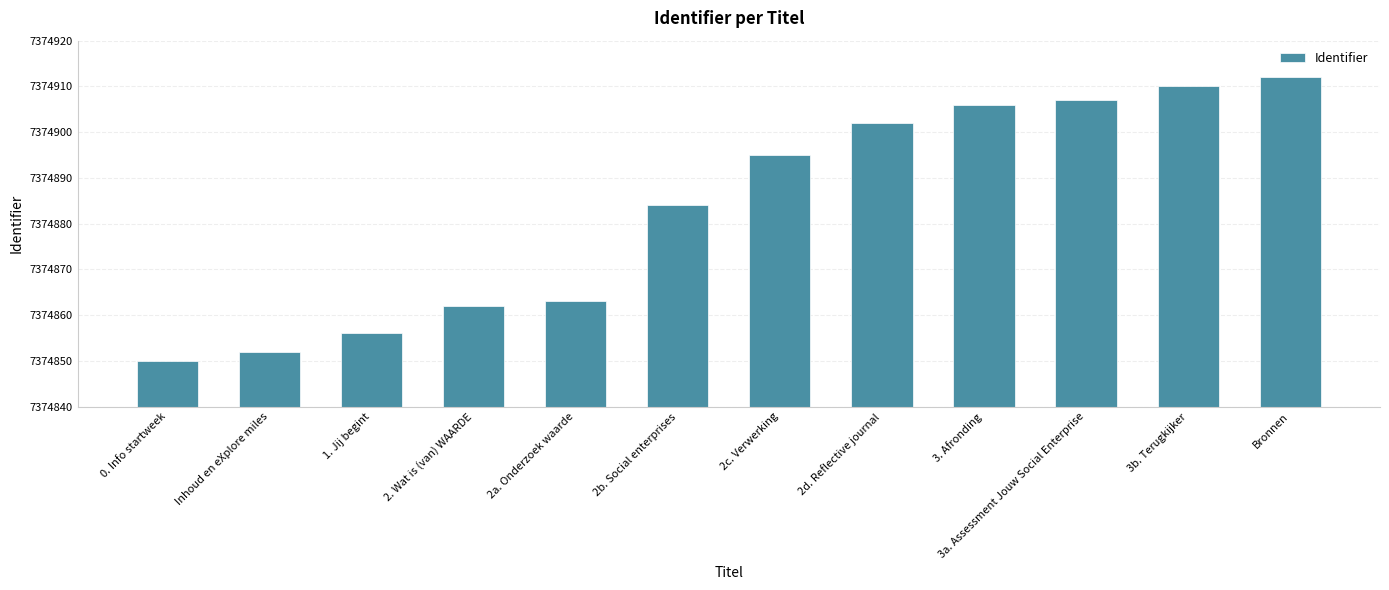

Reading left to right, what are all the values shown in this chart?

0. Info startweek=7374850	Inhoud en eXplore miles=7374852	1. Jij begint=7374856	2. Wat is (van) WAARDE=7374862	2a. Onderzoek waarde=7374863	2b. Social enterprises=7374884	2c. Verwerking=7374895	2d. Reflective journal=7374902	3. Afronding=7374906	3a. Assessment Jouw Social Enterprise=7374907	3b. Terugkijker=7374910	Bronnen=7374912